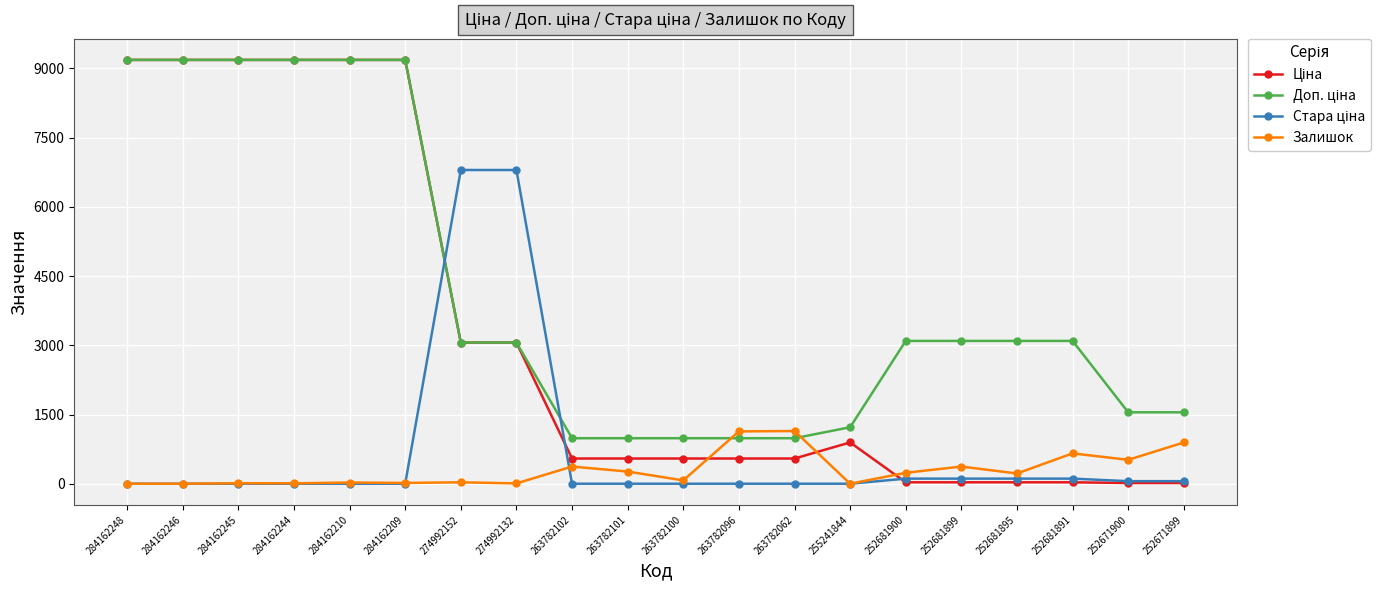

Count the number of categories in the chart.

20